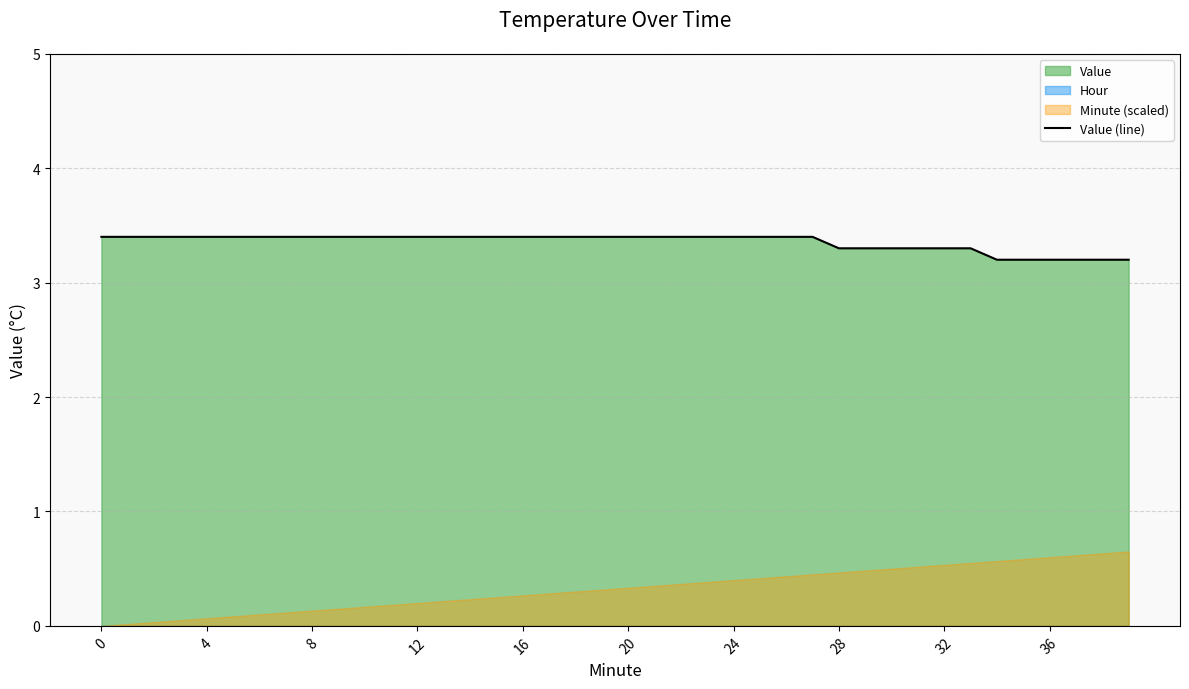

What is the sum of the values at 32 and 17?

6.7